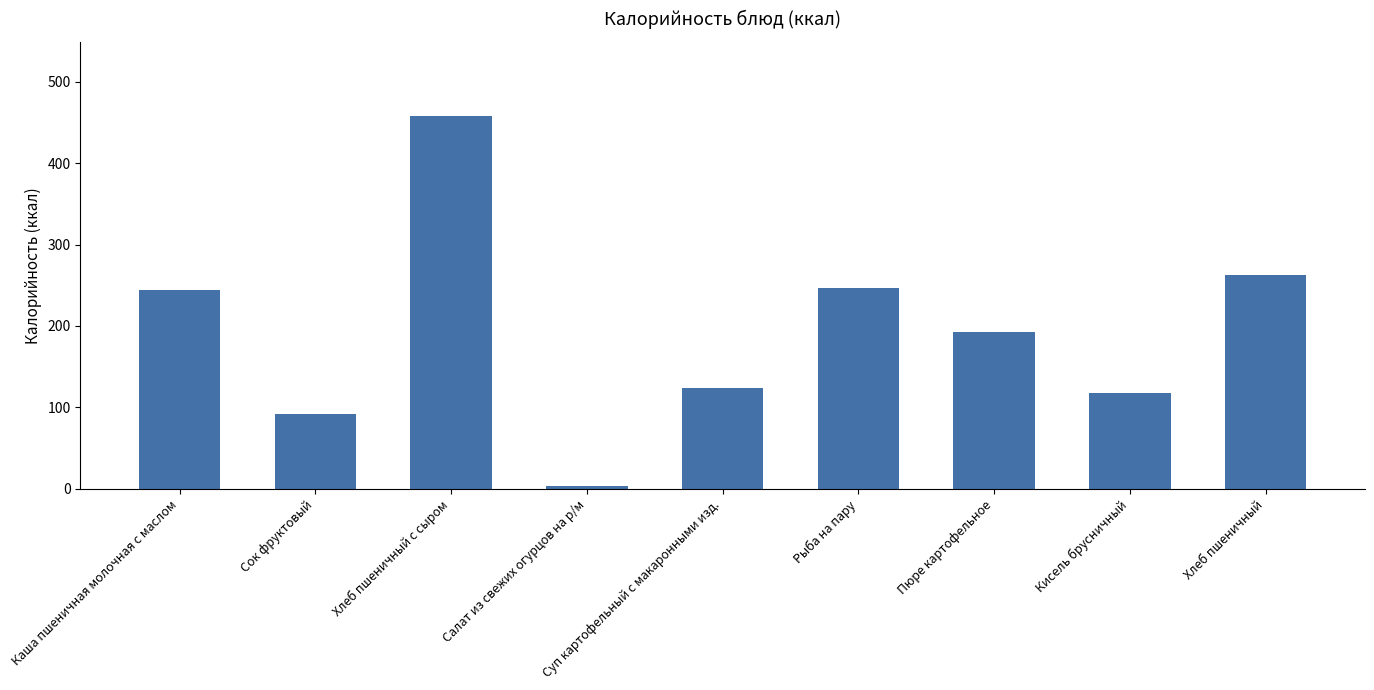

Reading left to right, extract all data points from this chart.

243.9	92.0	457.3	4.0	124.1	246.7	192.6	117.3	262.0